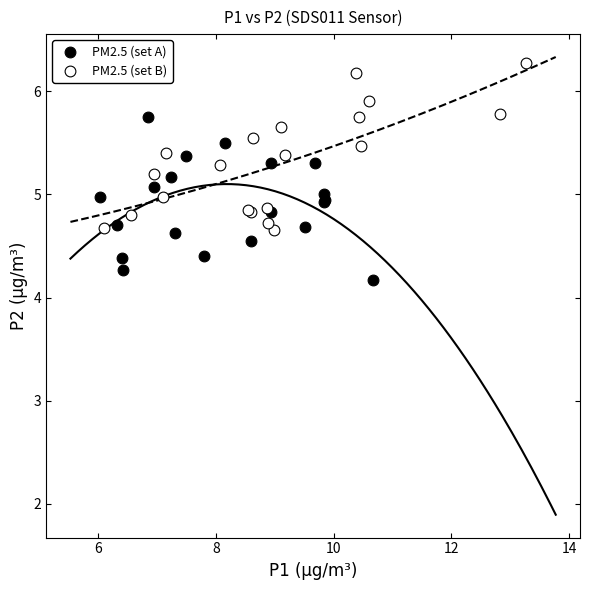

Which series reaches the minimum Y coordinate?

PM2.5 (set A)